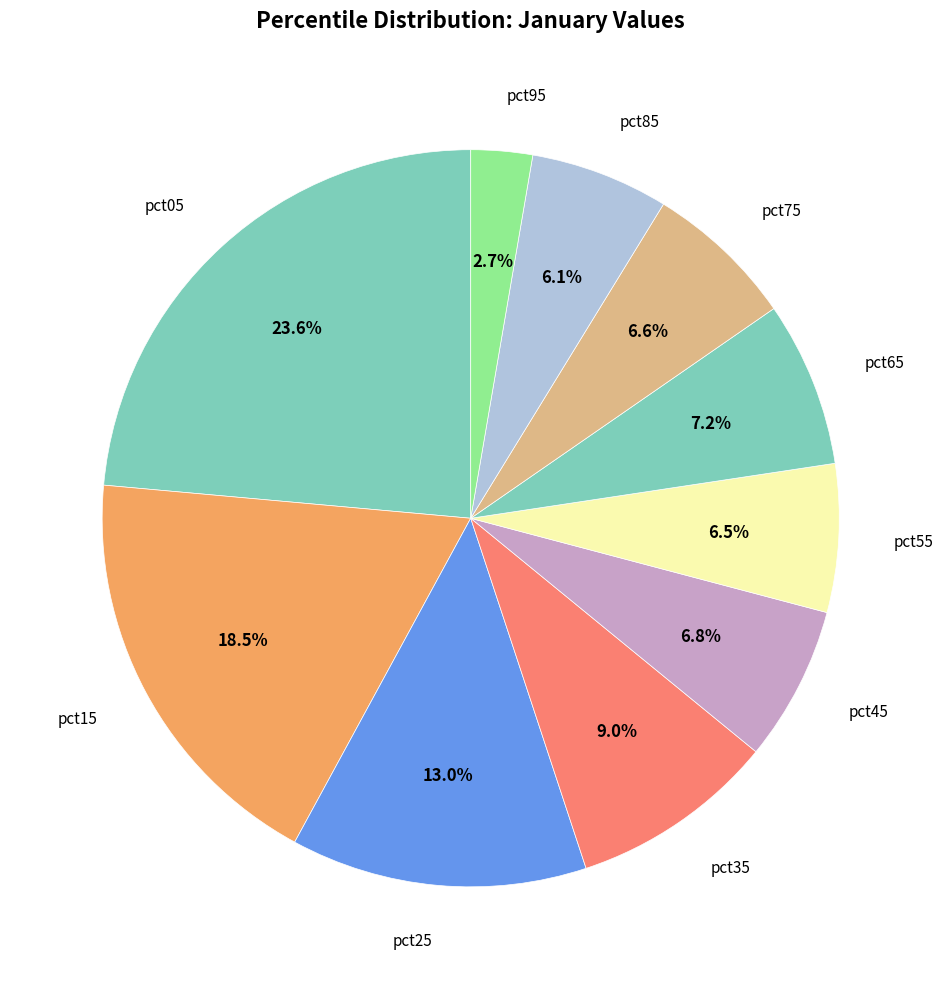

How many segments does this pie chart have?

10